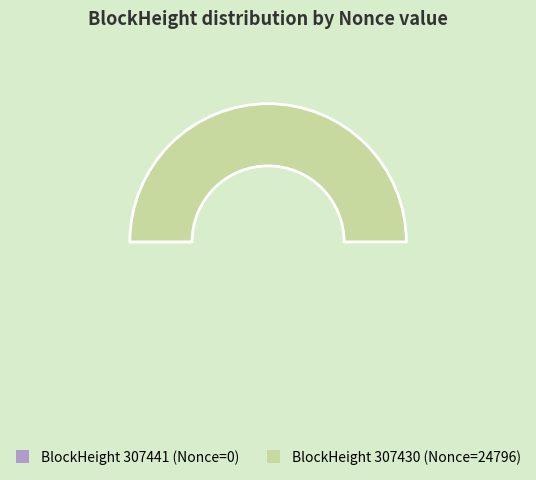

Count the number of slices in the pie.

2